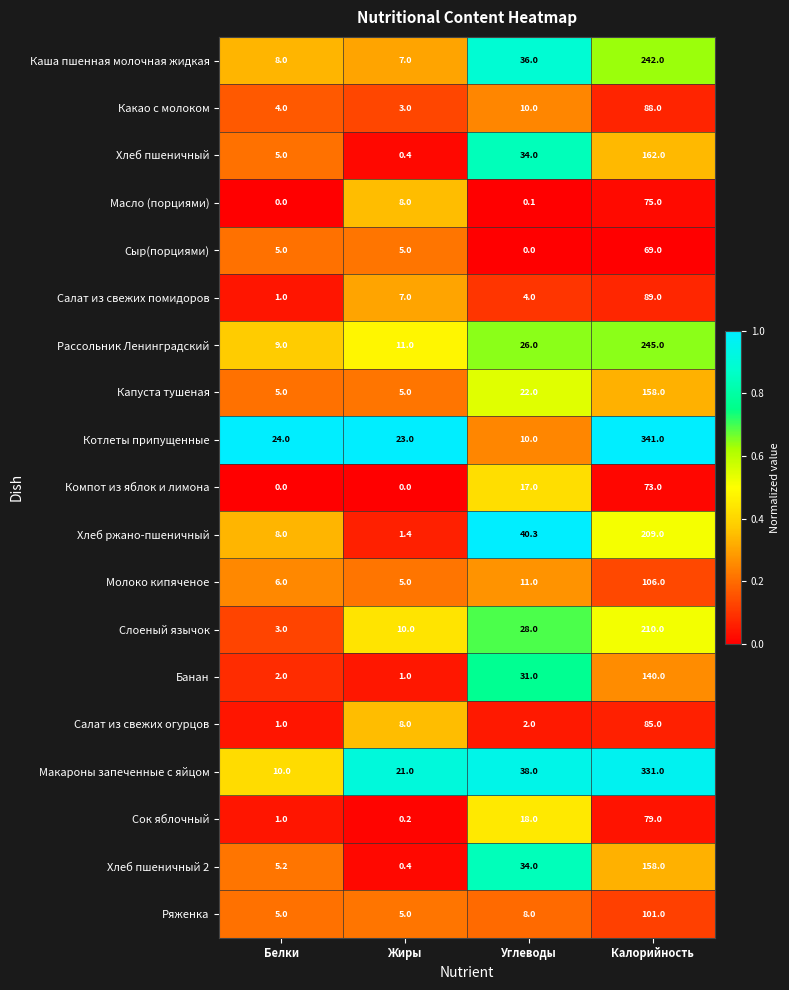

Is it true that Какао с молоком equals 3.0 at Жиры?

True